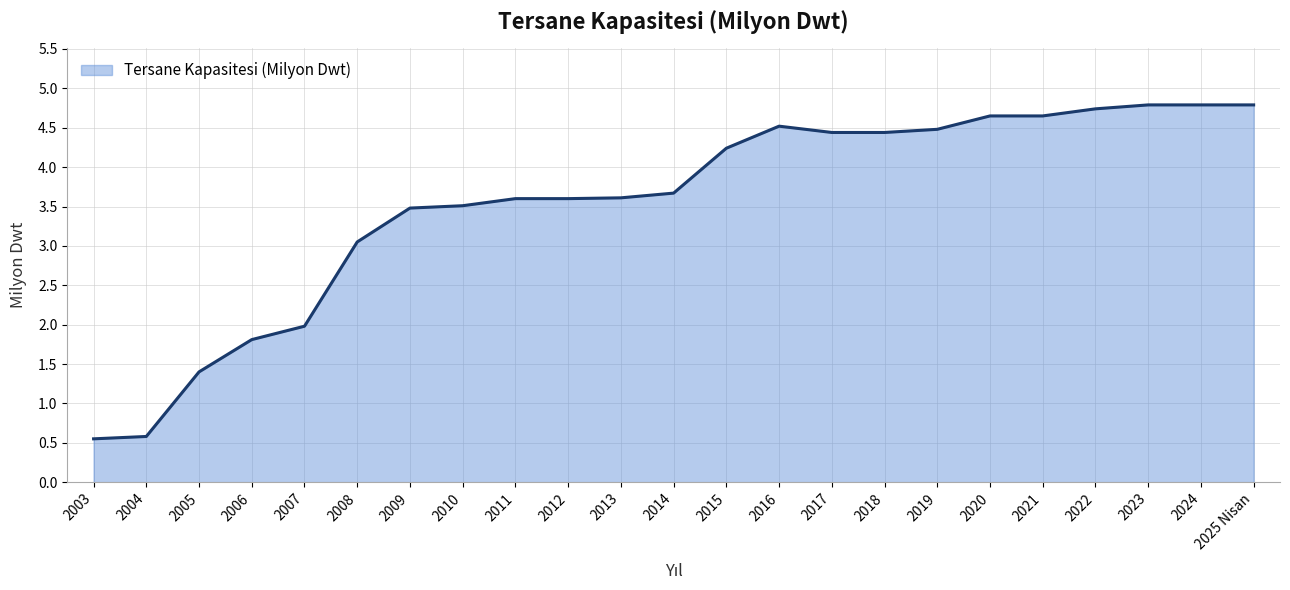

The chart shows a value of 1.8 at 2012. True or false?

False